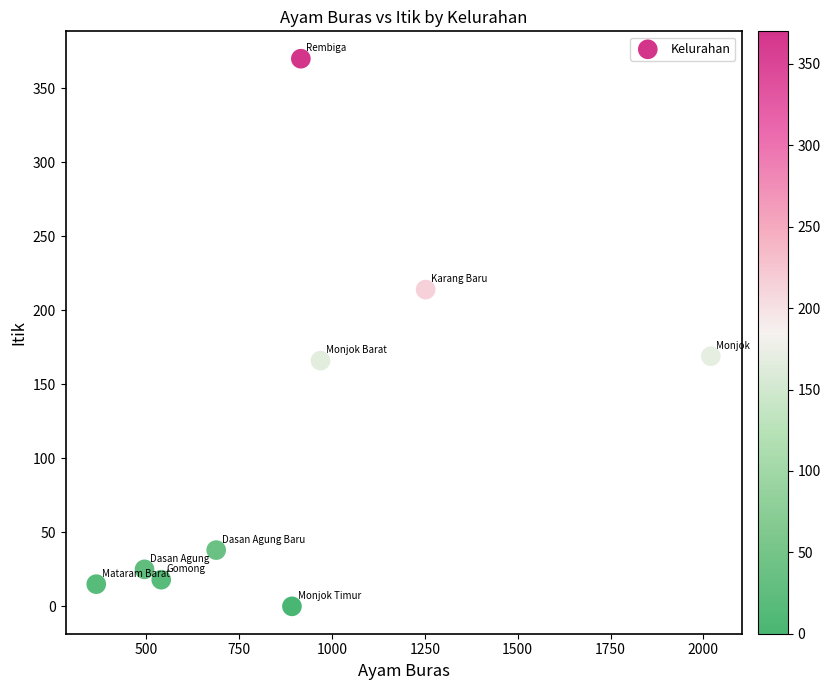

What is the range of Y values (max minus min)?

370